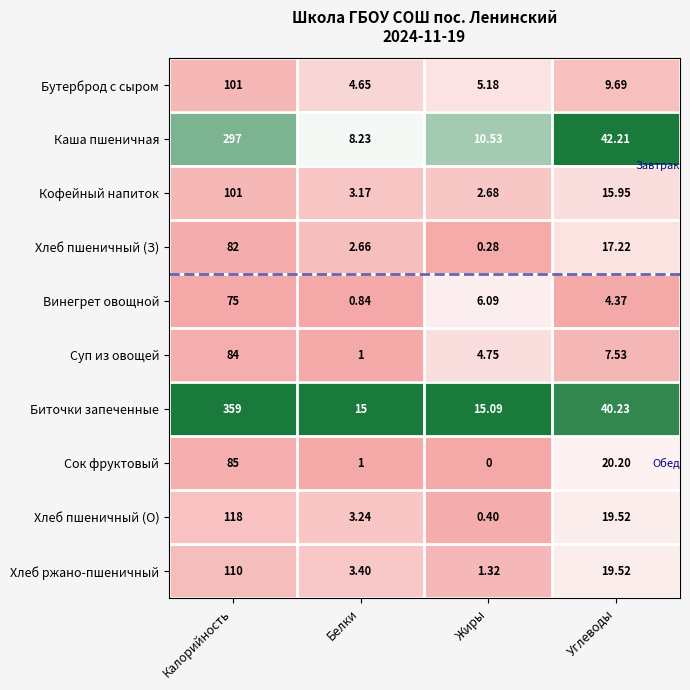

Where does the Каша пшеничная series first go above 42?

Калорийность